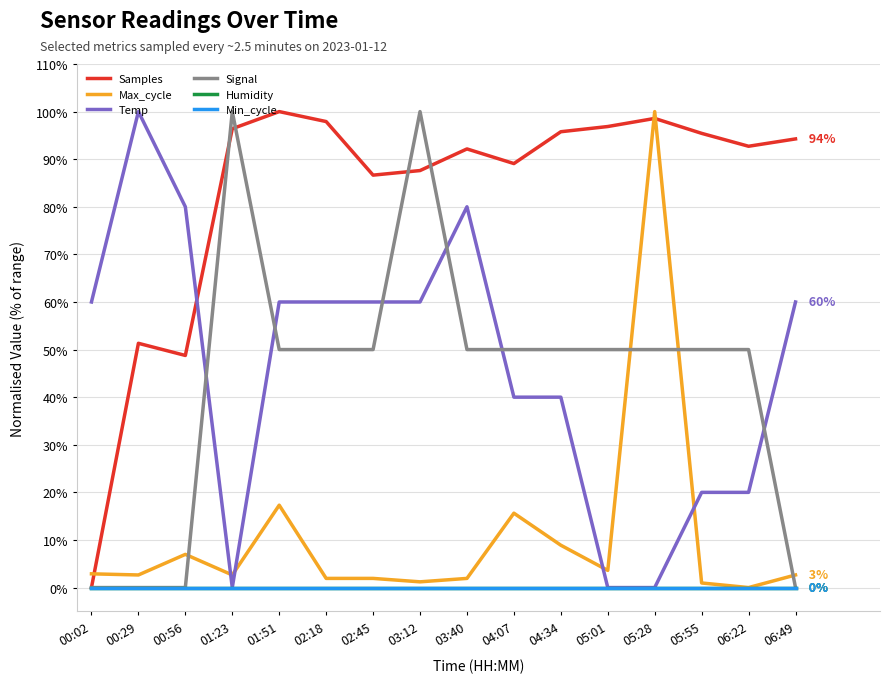

Does the chart have visible grid lines?

Yes